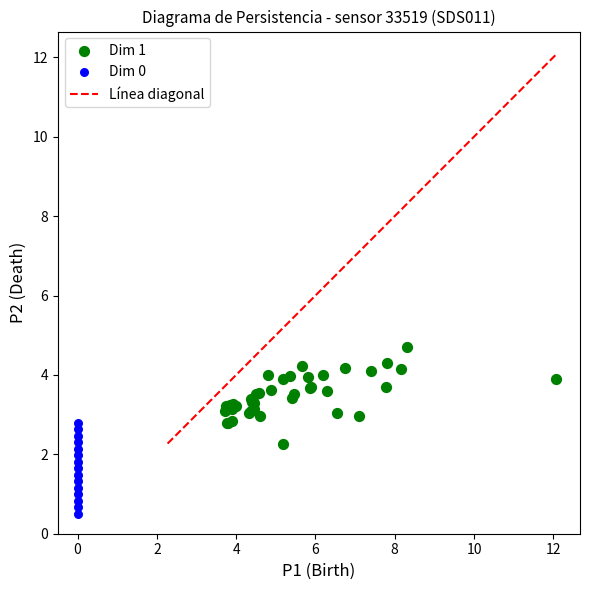

Which series reaches the maximum Y coordinate?

Dim 1